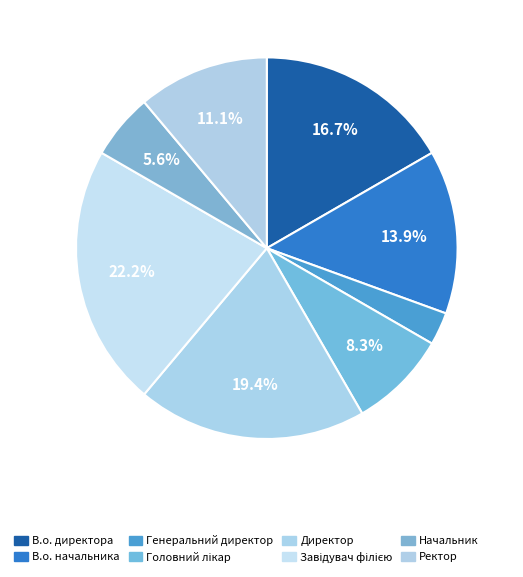

Rank the categories by value from highest to lowest.

Завідувач філією, Директор, В.о. директора, В.о. начальника, Ректор, Головний лікар, Начальник, Генеральний директор